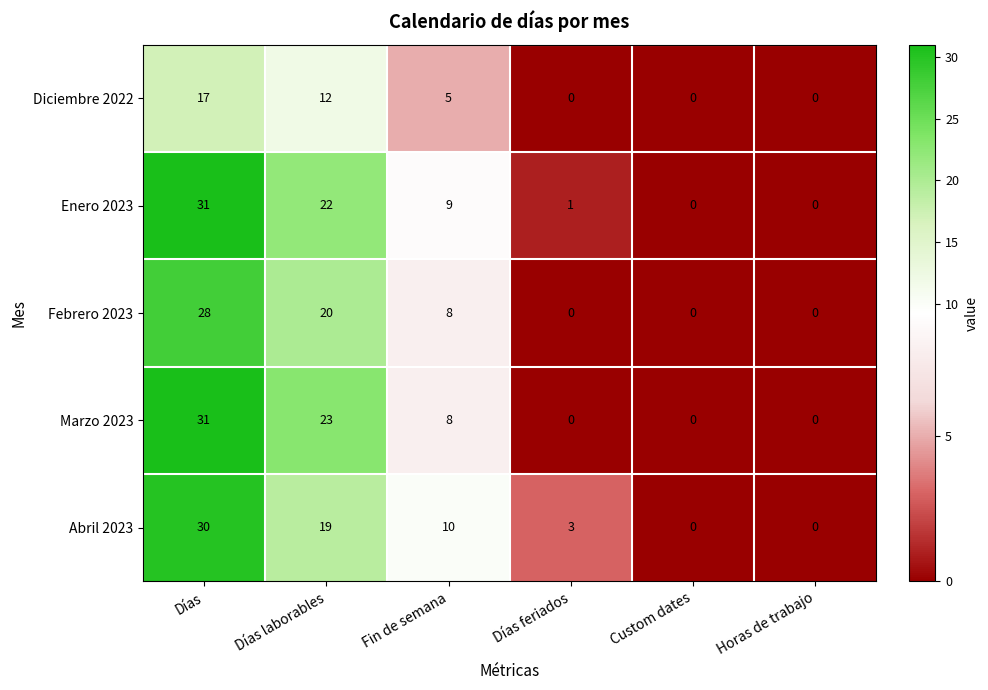

Between Días laborables and Días feriados, which series saw the biggest shift?

Marzo 2023